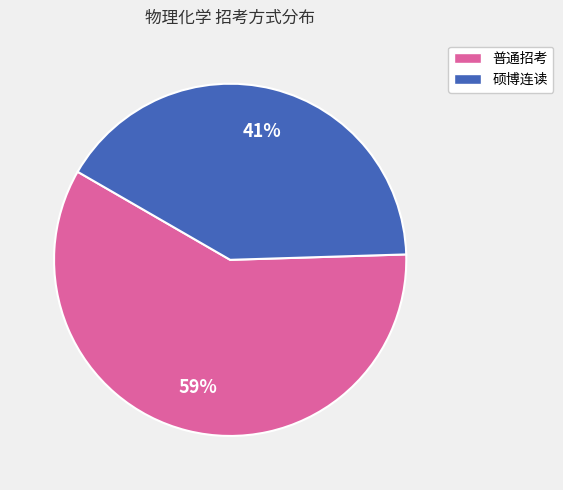

Count the number of slices in the pie.

2